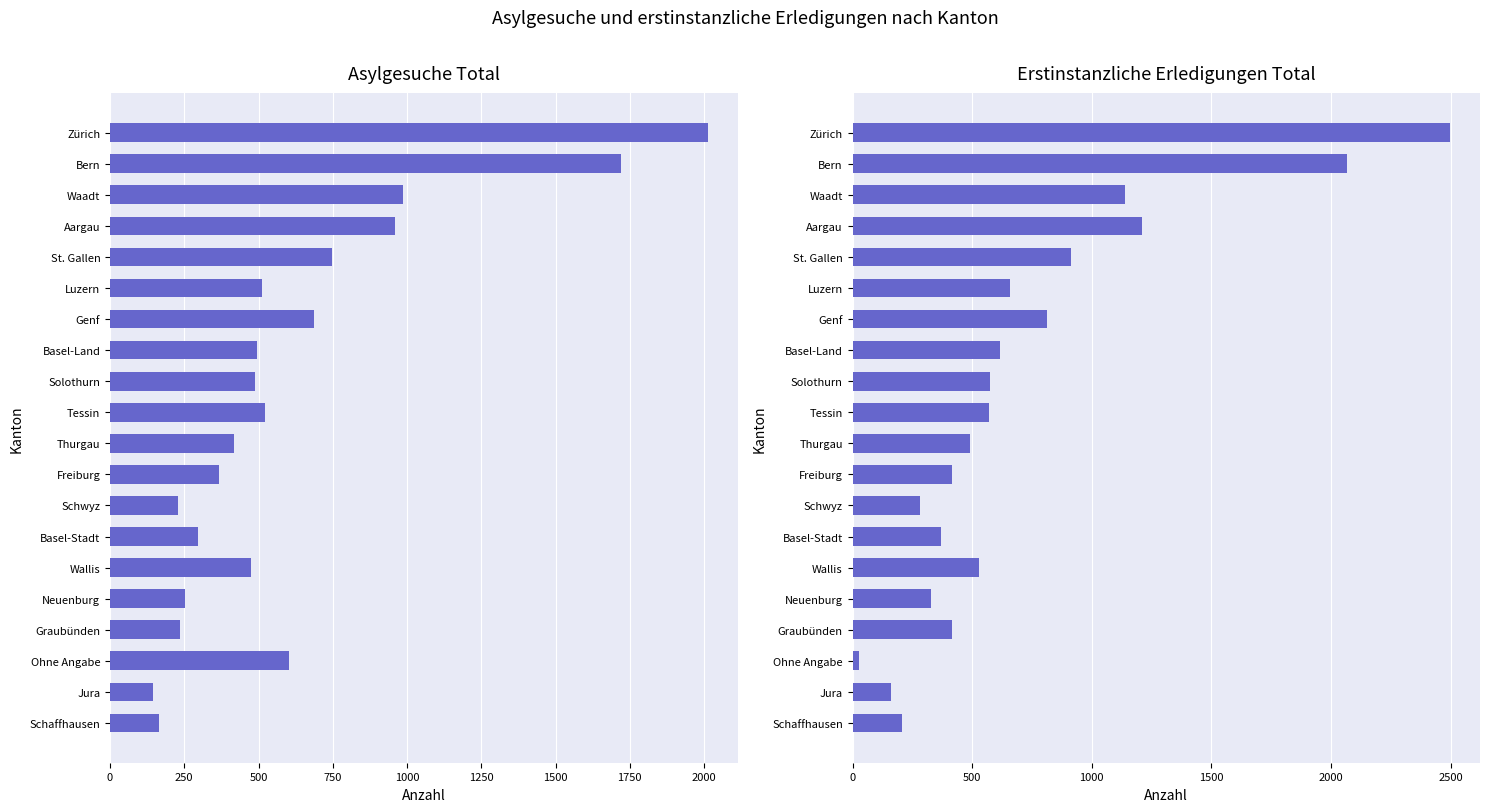

Is it true that Asylgesuche Total equals 2945 at Bern?

False